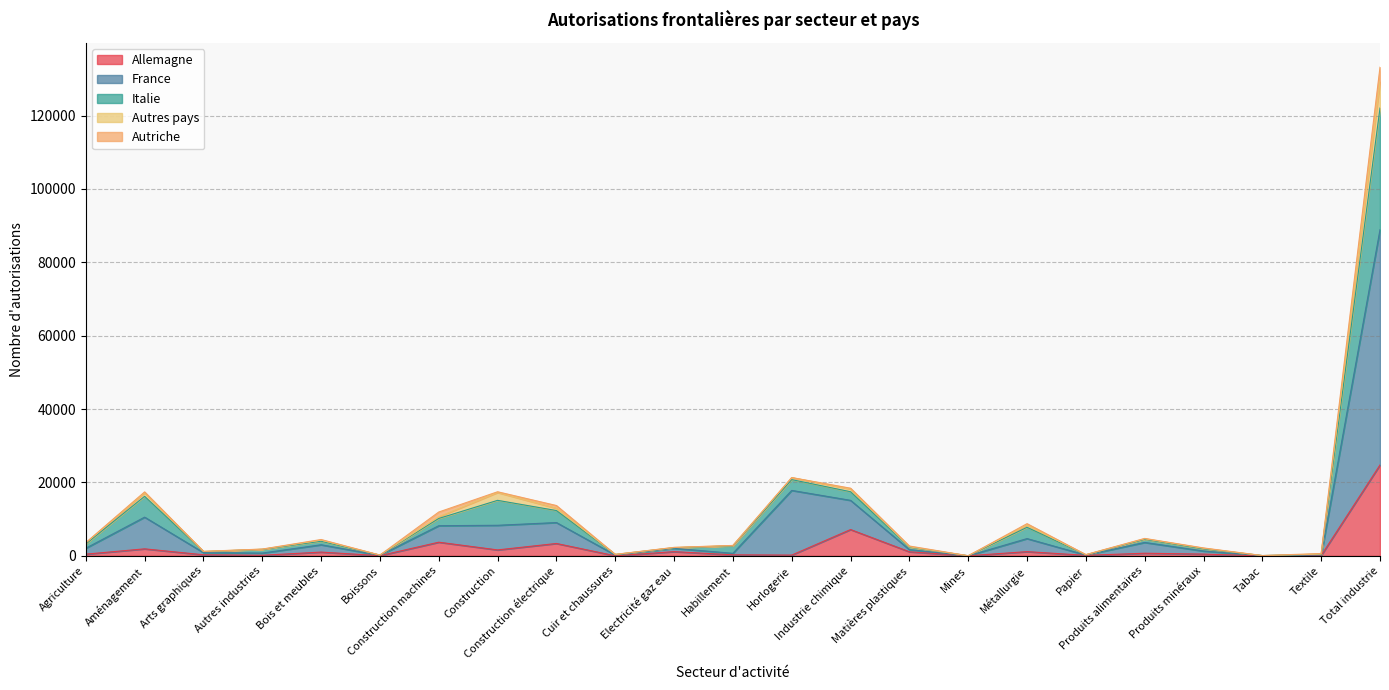

At which category is the sum across all series the highest?

Total industrie